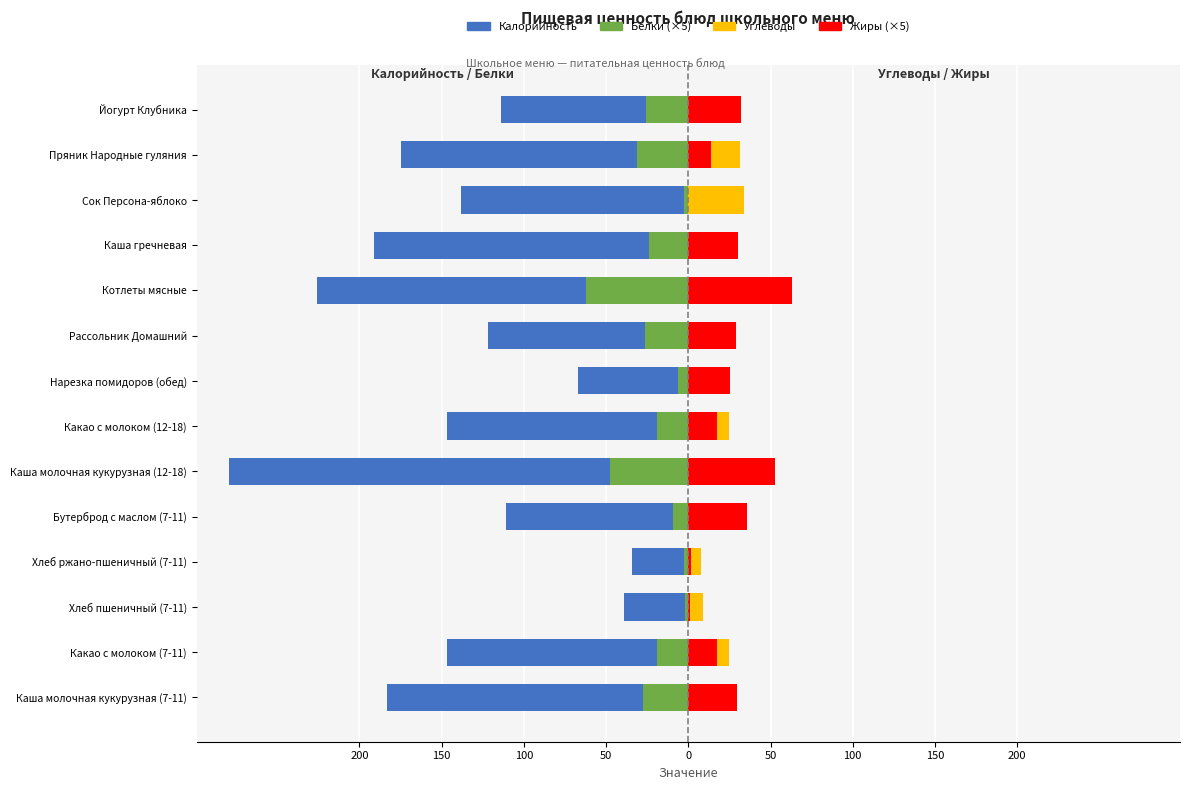

How many distinct data groups are displayed?

4